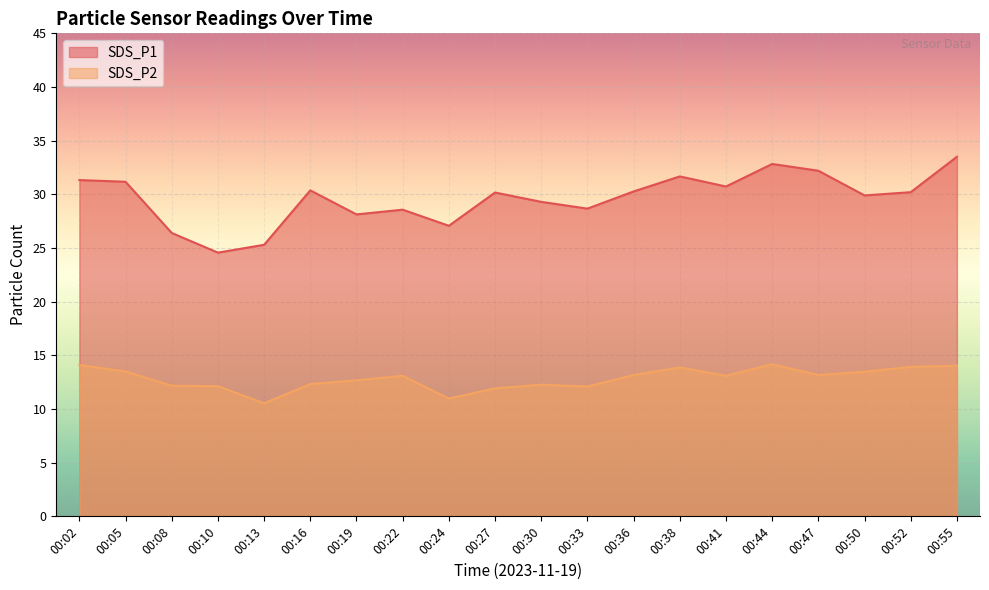

List the series in order of their peak value, highest first.

SDS_P1, SDS_P2